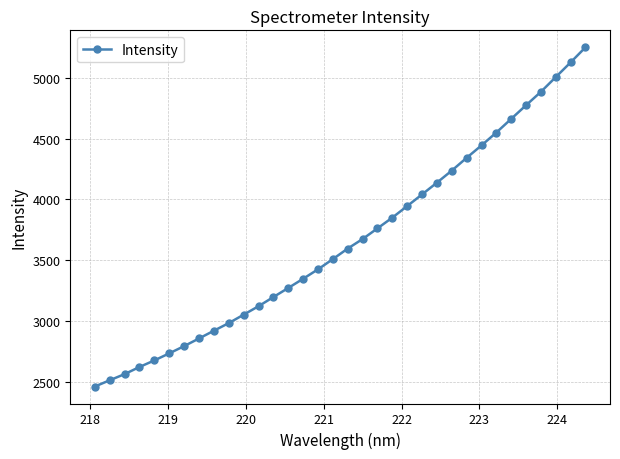

Does the chart have visible grid lines?

Yes